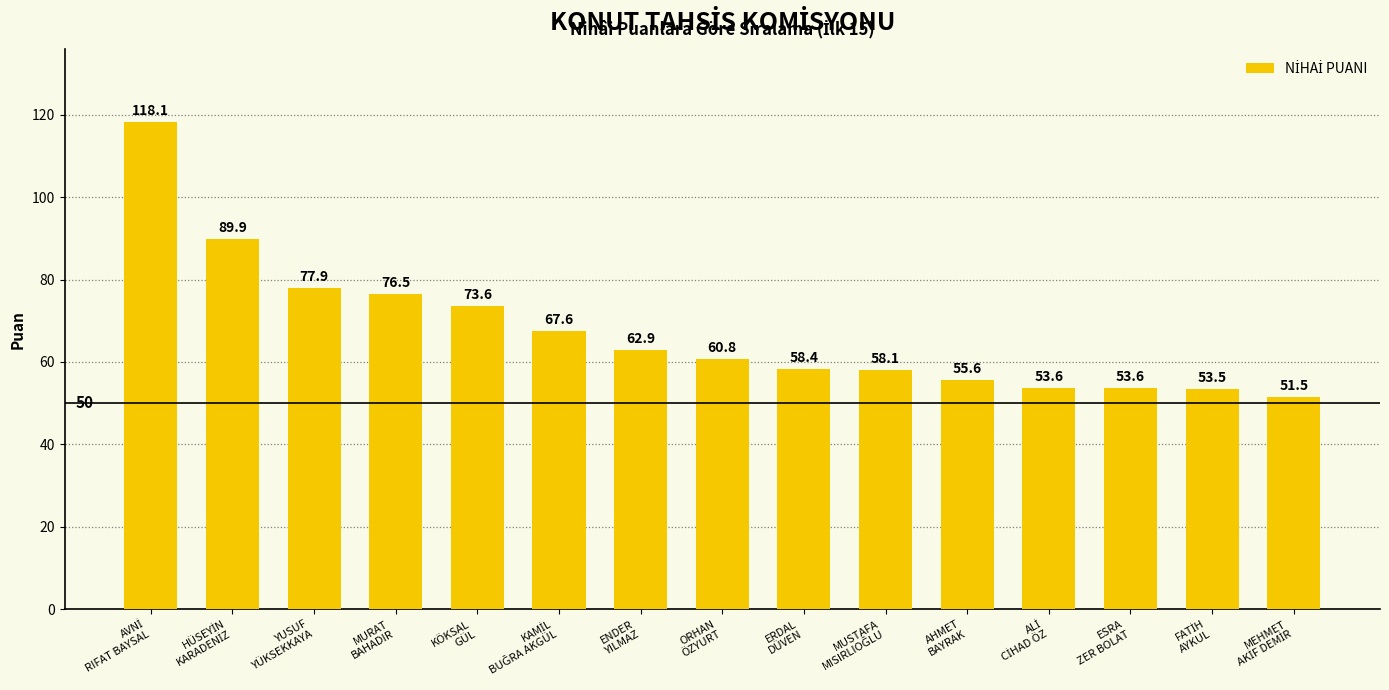

What is the greatest value displayed?

118.1